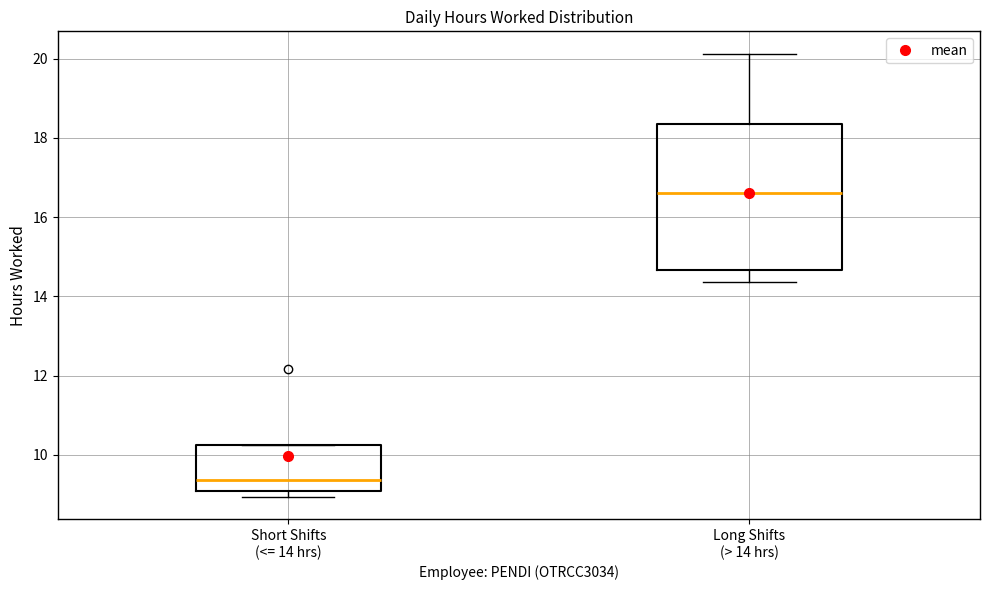

Which box is the tallest, from its lower edge to its upper edge?

Long Shifts (> 14 hrs)